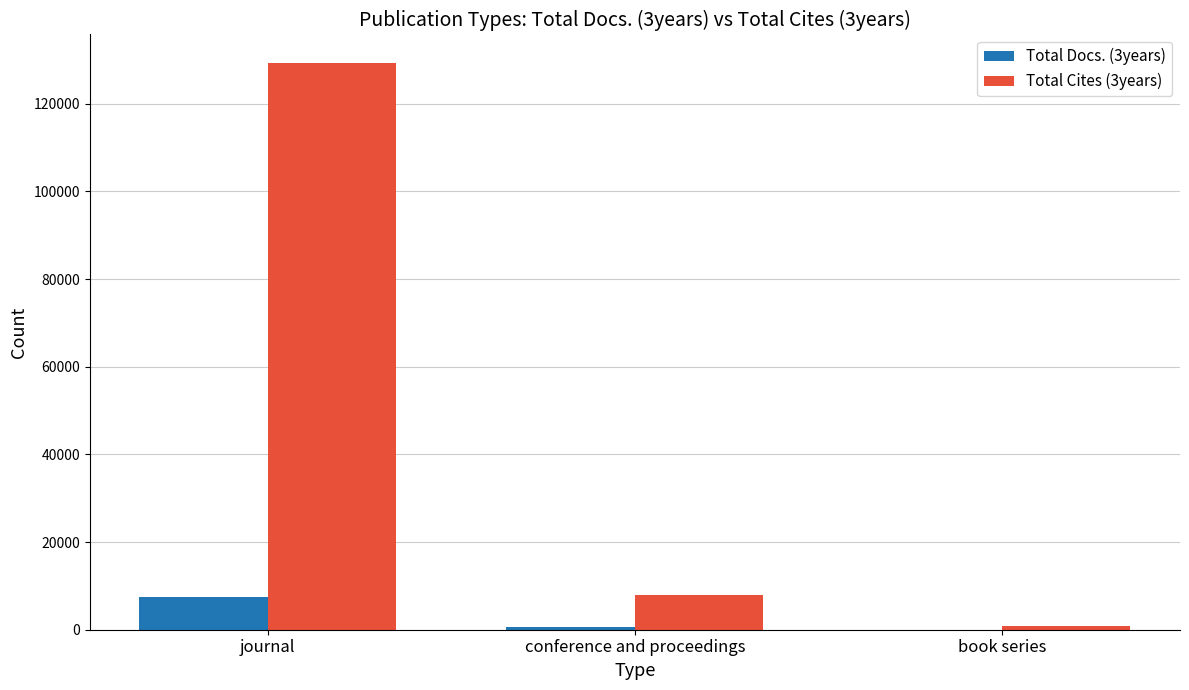

How many groups of bars are there?

3